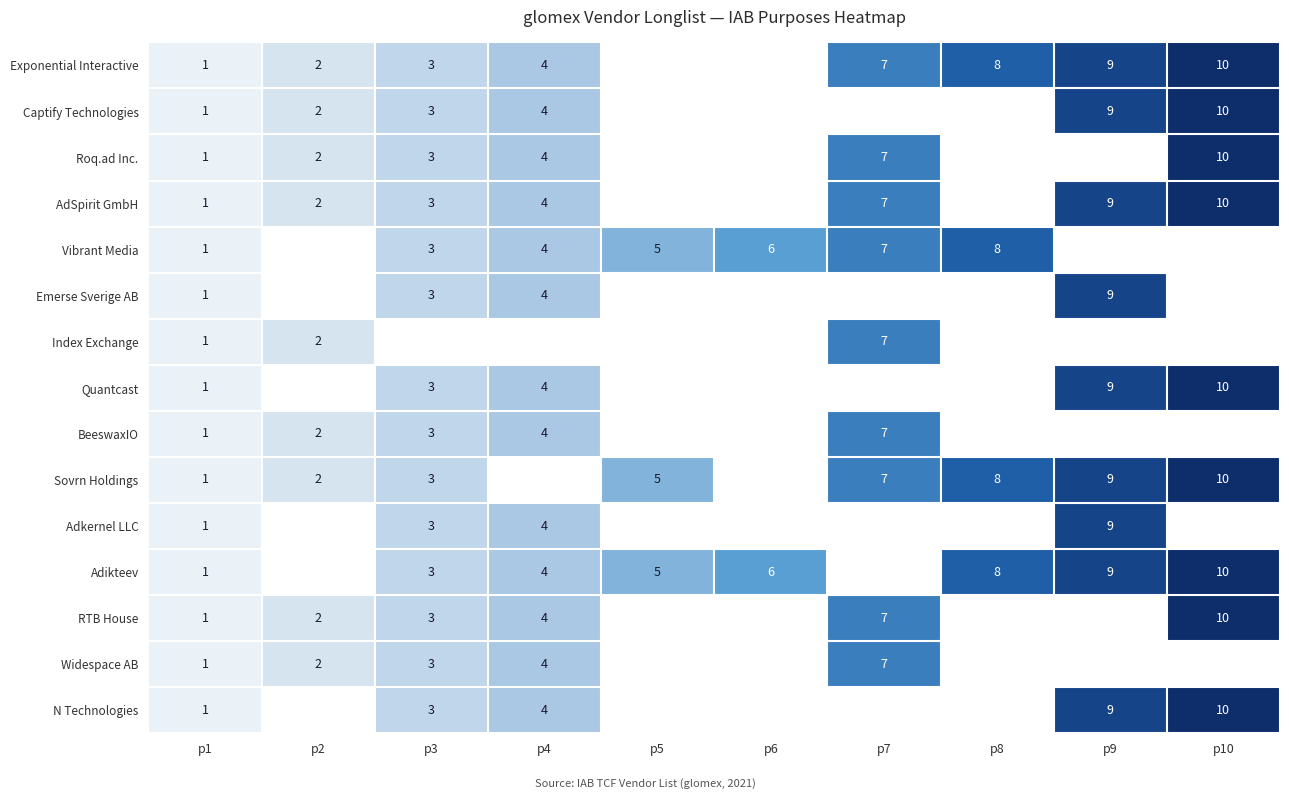

At which category is the sum across all series the highest?

p10